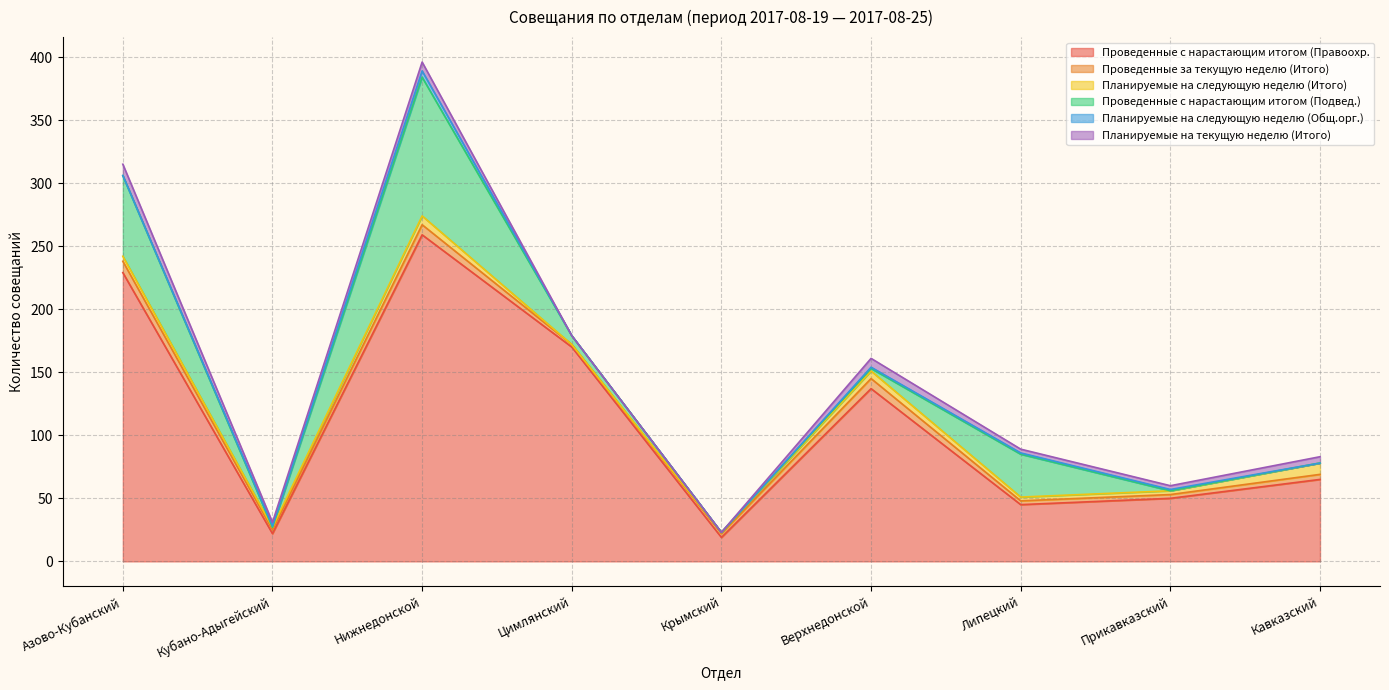

At which category does Планируемые на следующую неделю (Итого) reach its first local valley?

Кубано-Адыгейский